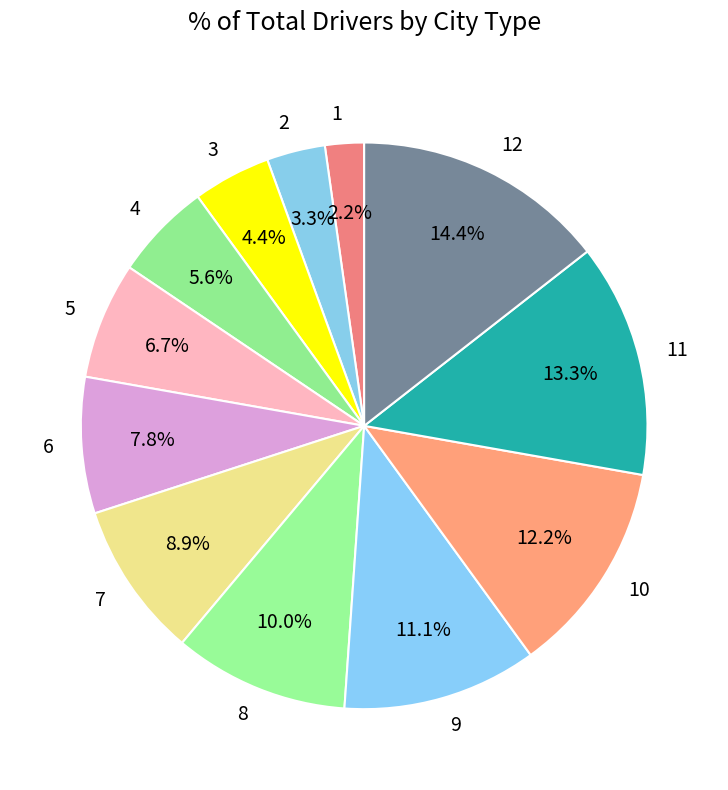

To the nearest percent, what is the difference between the largest and smallest slice percentages?

12%